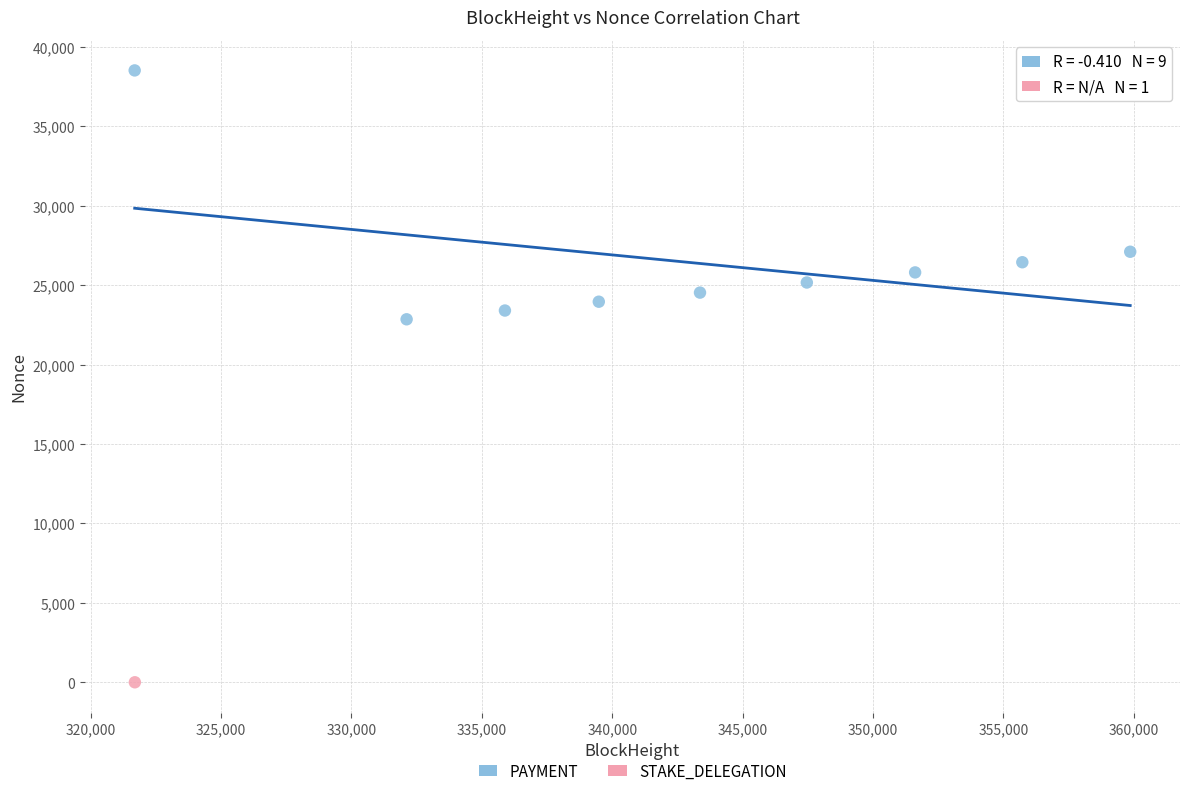

What are all the series names shown in the legend?

PAYMENT, STAKE_DELEGATION